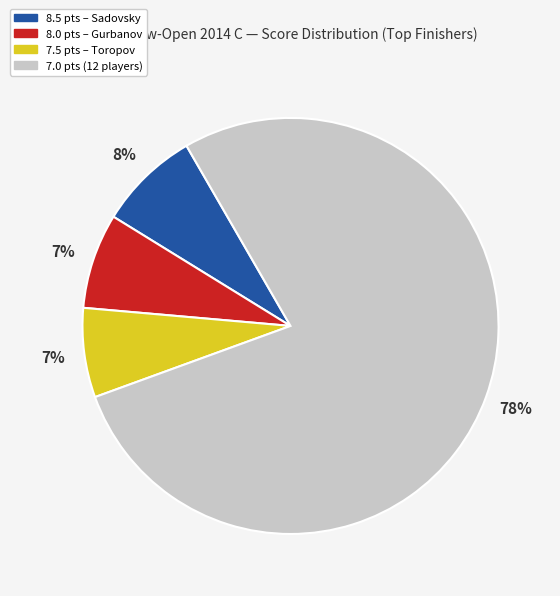

Which has a higher value, 7.0 pts (12 players) or 8.0 pts – Gurbanov?

7.0 pts (12 players)